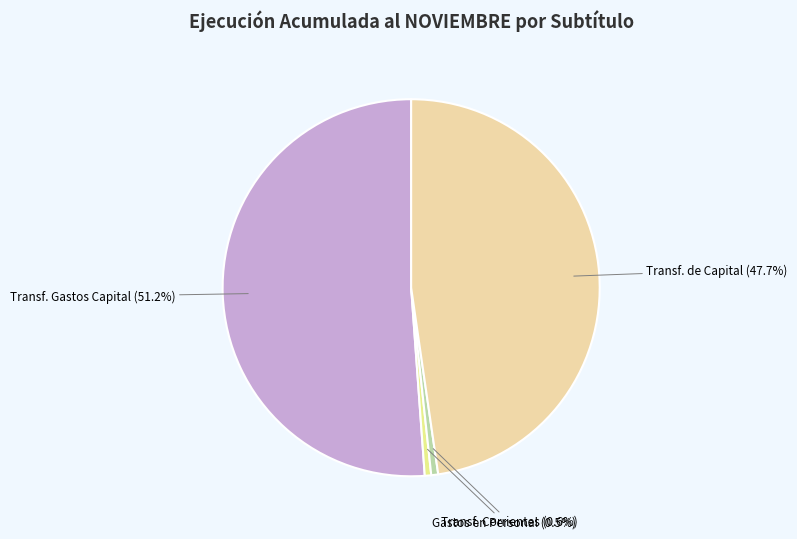

To the nearest percent, what is the average slice percentage?

25%